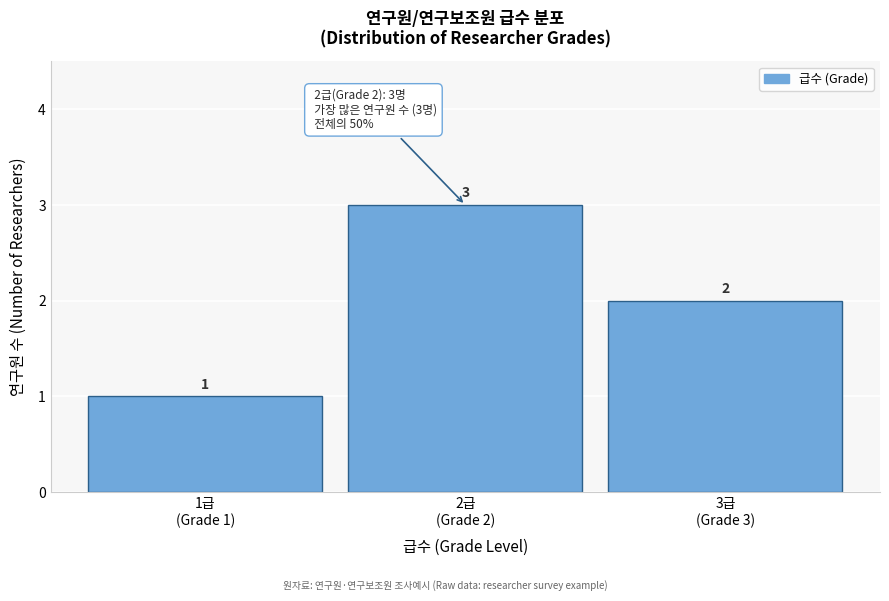

Reading left to right, extract all data points from this chart.

1	3	2